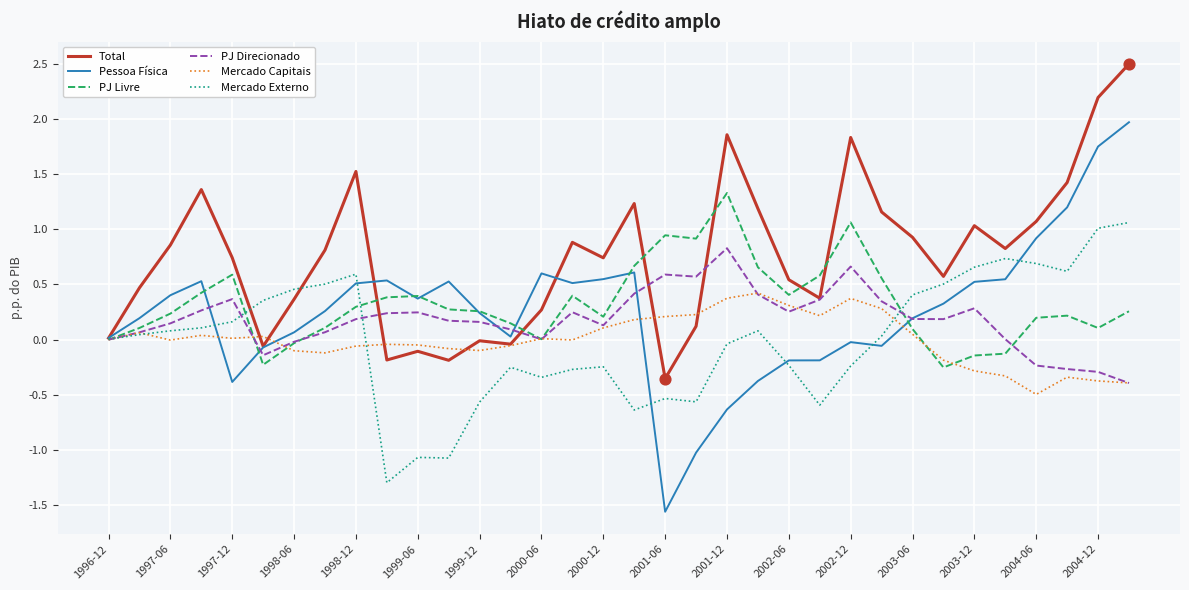

Which series has the largest total across all categories?

Total